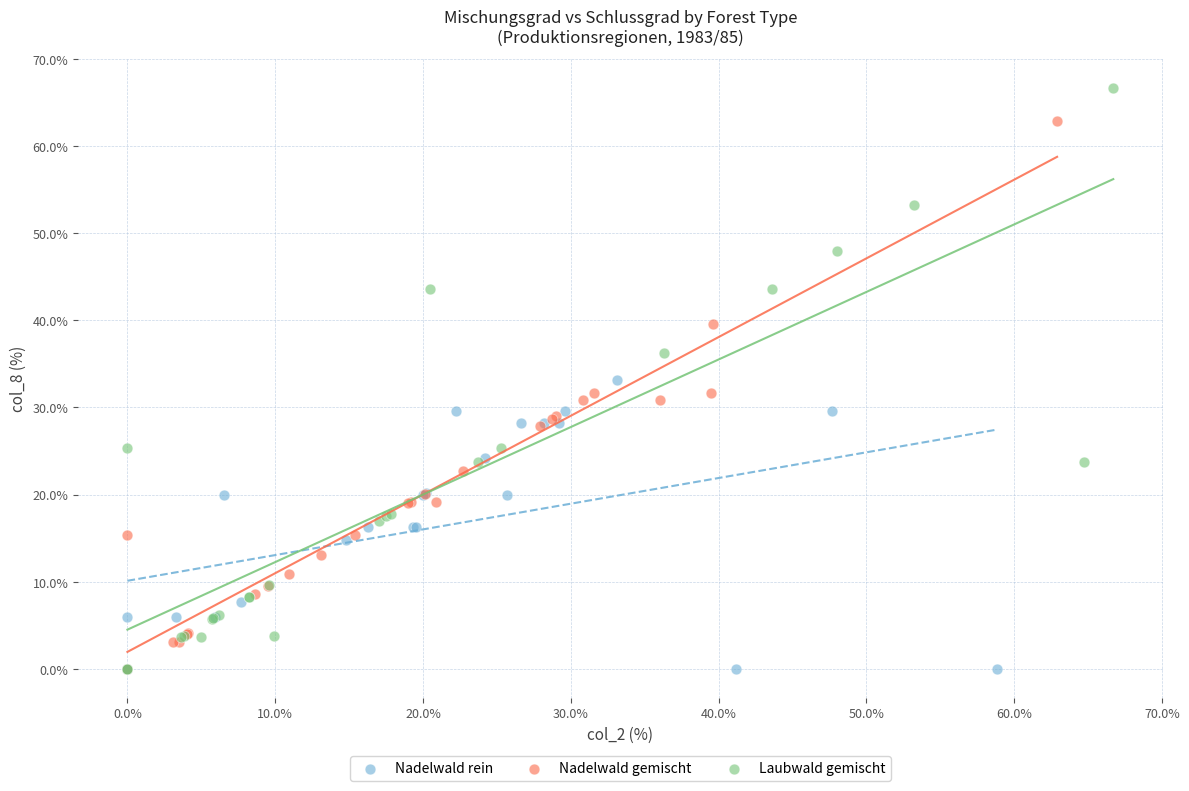

Which series has the largest Y range (max minus min)?

Laubwald gemischt